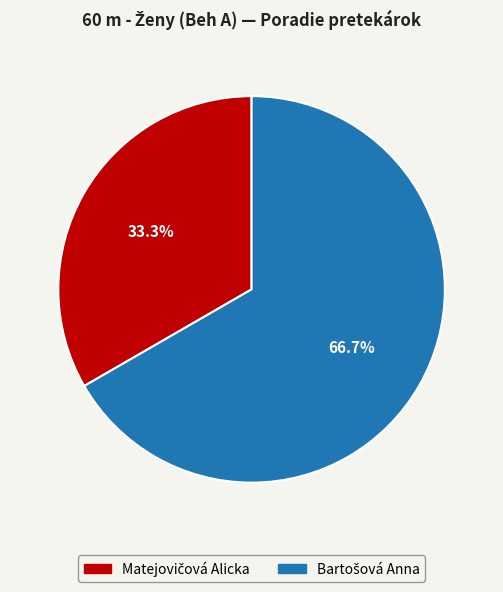

Is there a majority slice in this chart?

Yes